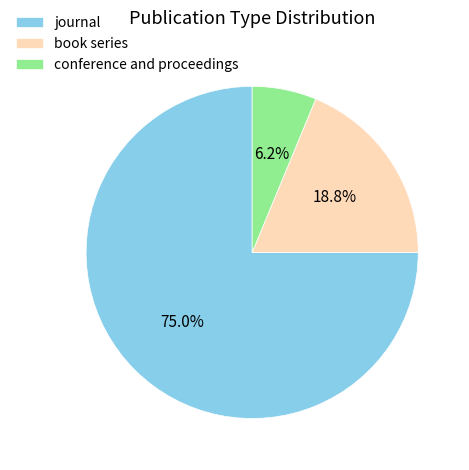

True or false: conference and proceedings accounts for 12% of the total.

False